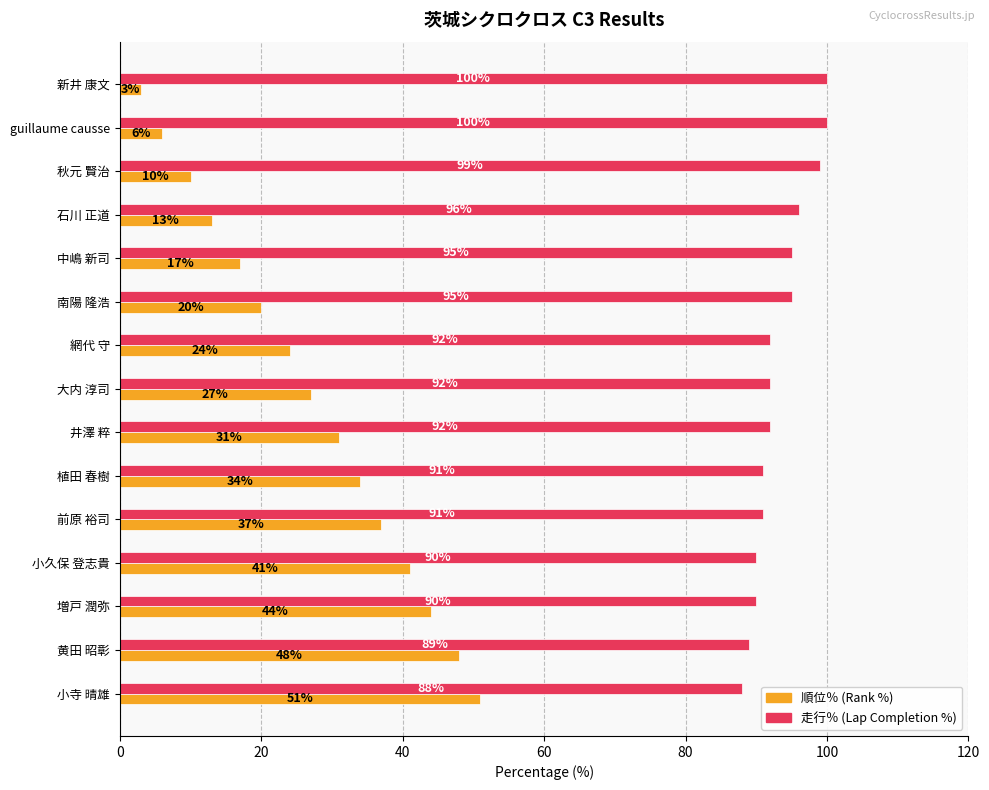

What is the spread (max minus min) of values at 植田 春樹?

57